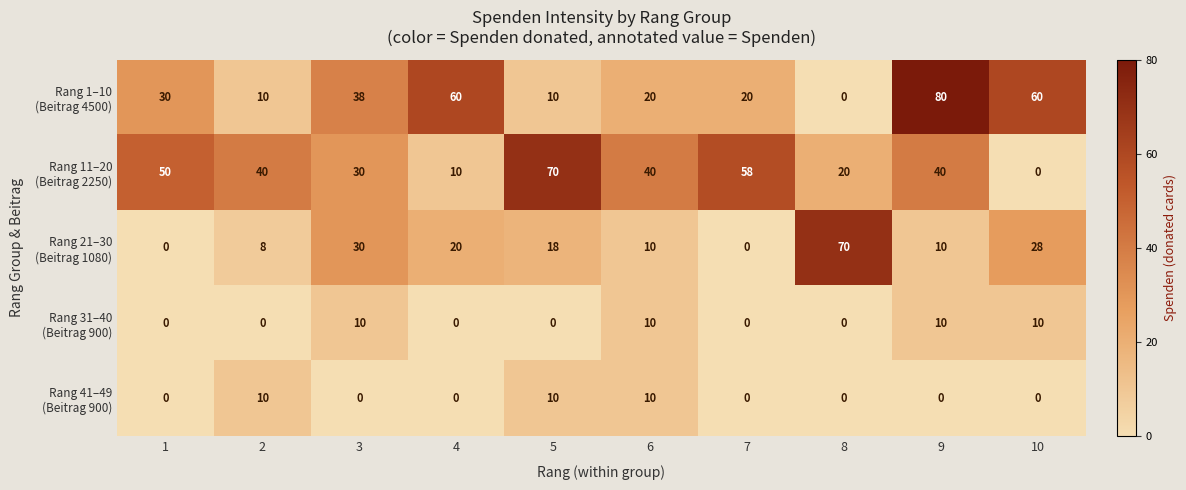

What is the total value across all series at 5?

108